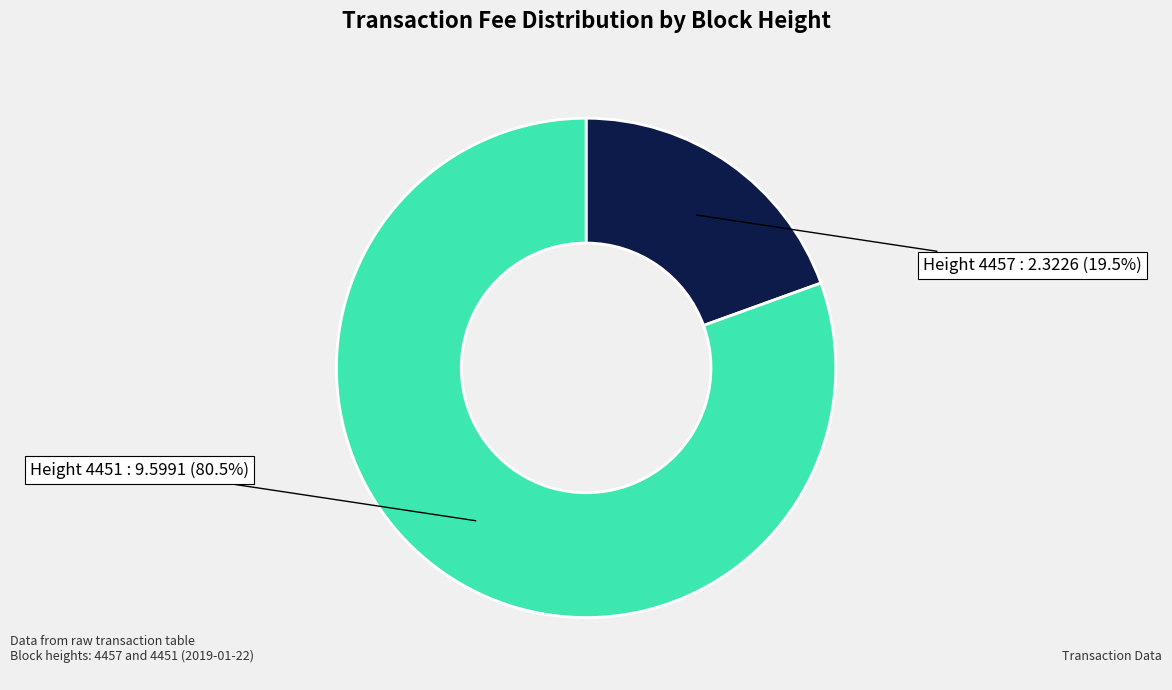

Does any single category account for the majority?

Yes